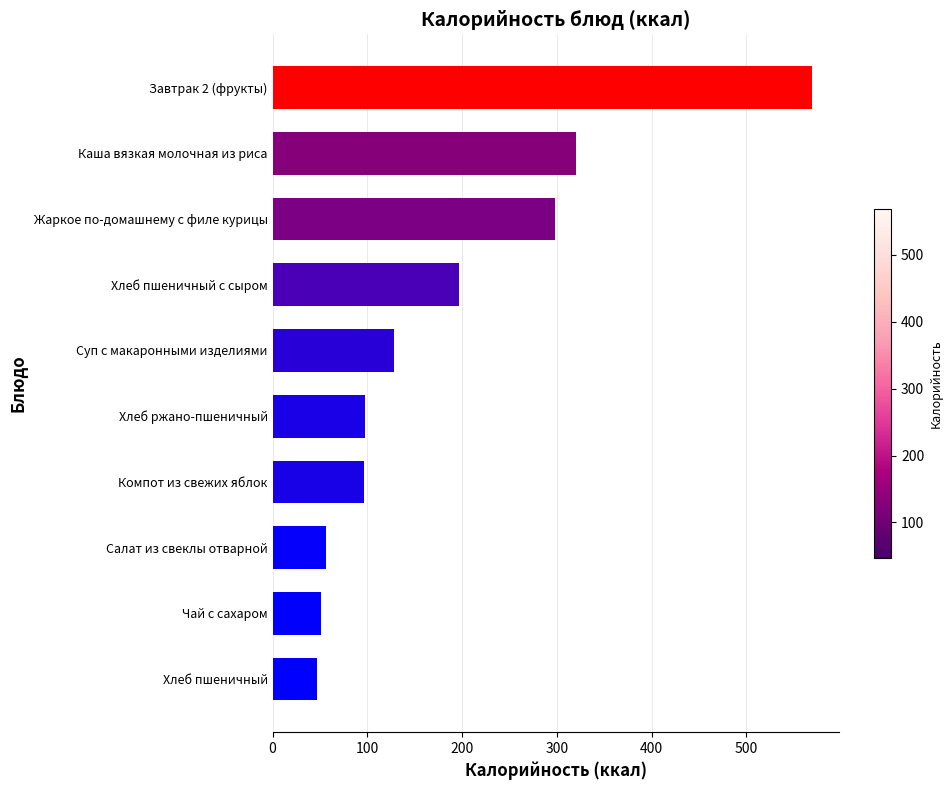

What is the change in value from Чай с сахаром to Завтрак 2 (фрукты)?

+517.9